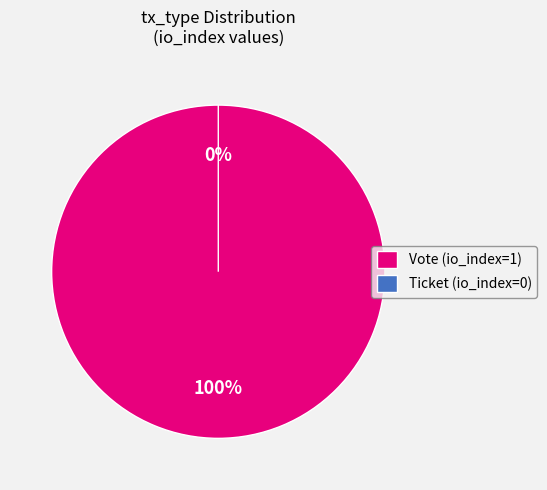

To the nearest percent, what is the combined percentage of Vote and Ticket?

100%